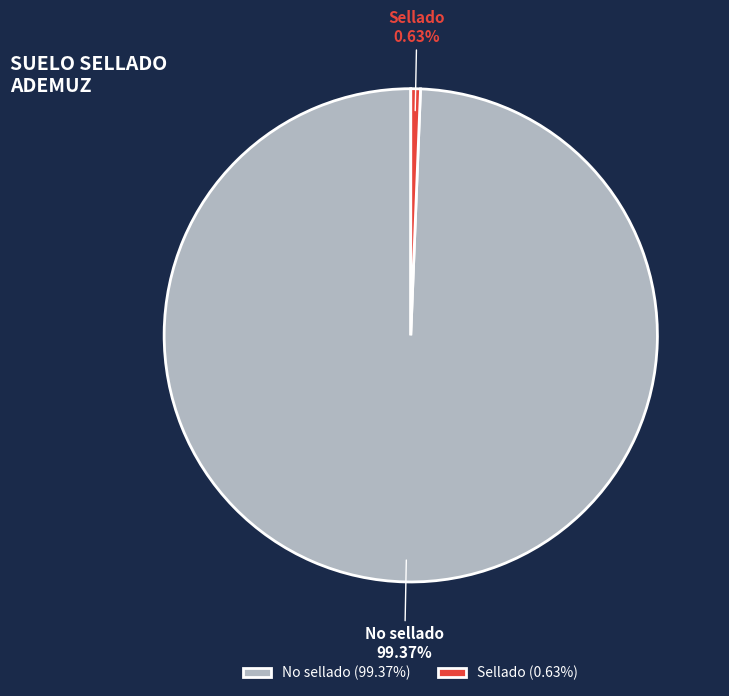

The No sellado slice represents 92% of the pie. True or false?

False